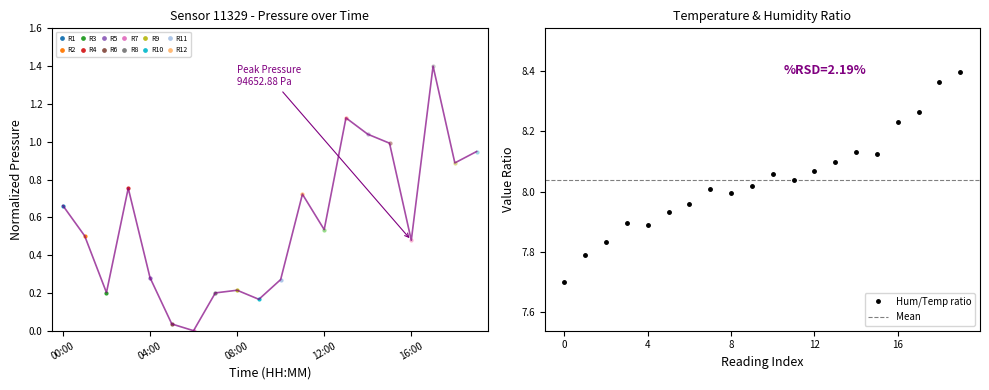

Where is the first local minimum for temperature?

4